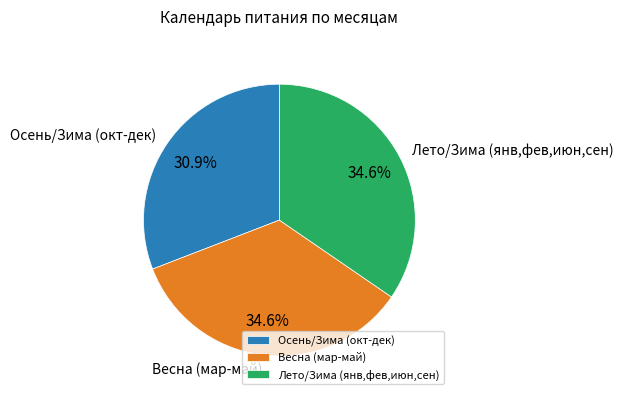

Do Весна (мар-май) and Лето/Зима (янв,фев,июн,сен) together represent more than half of the pie?

Yes